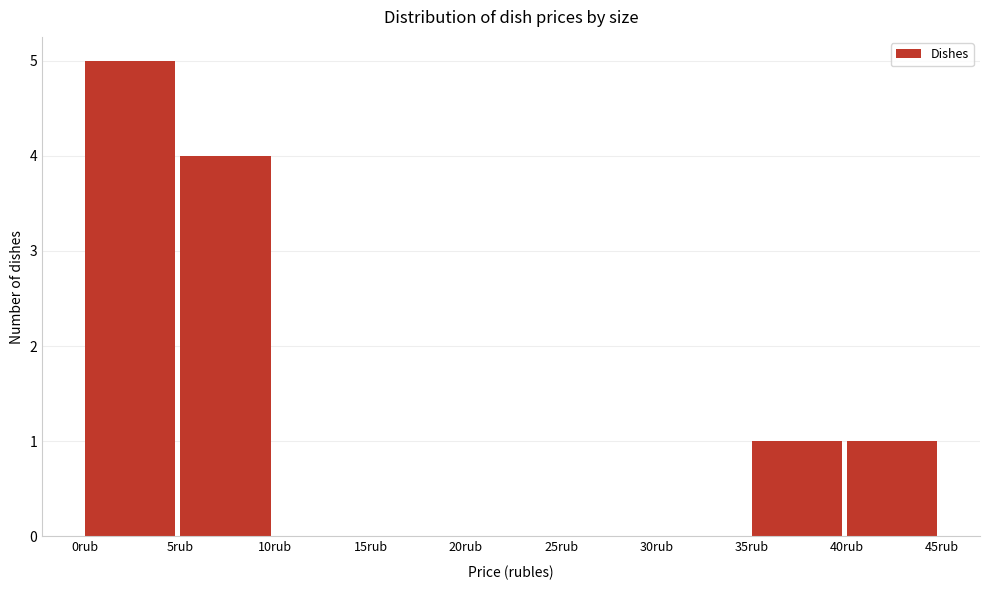

Reading left to right, transcribe this chart: for each bar, give the range it covers on the x-axis and its height. The values are not printed on the chart, so give them approximately, as read against the axis.

0 to 5: 5
5 to 10: 4
10 to 15: 0
15 to 20: 0
20 to 25: 0
25 to 30: 0
30 to 35: 0
35 to 40: 1
40 to 45: 1